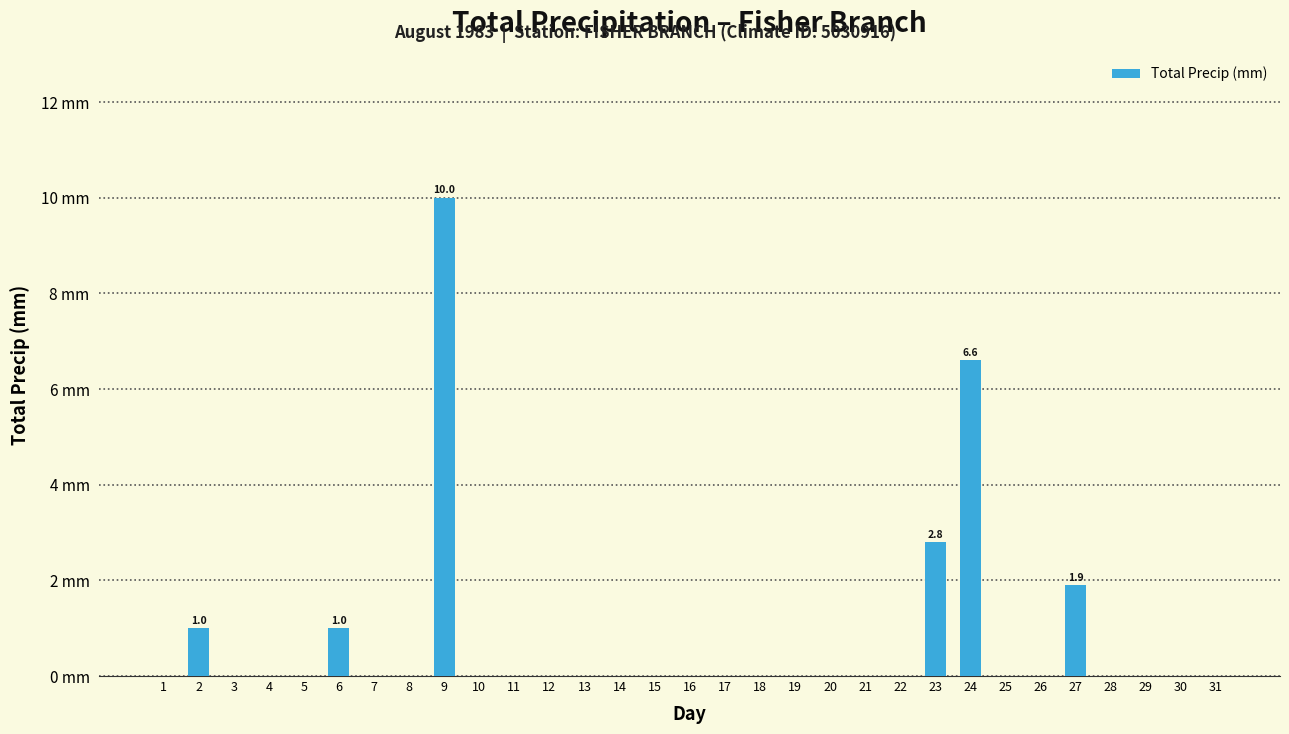

Are the bars horizontal?

No